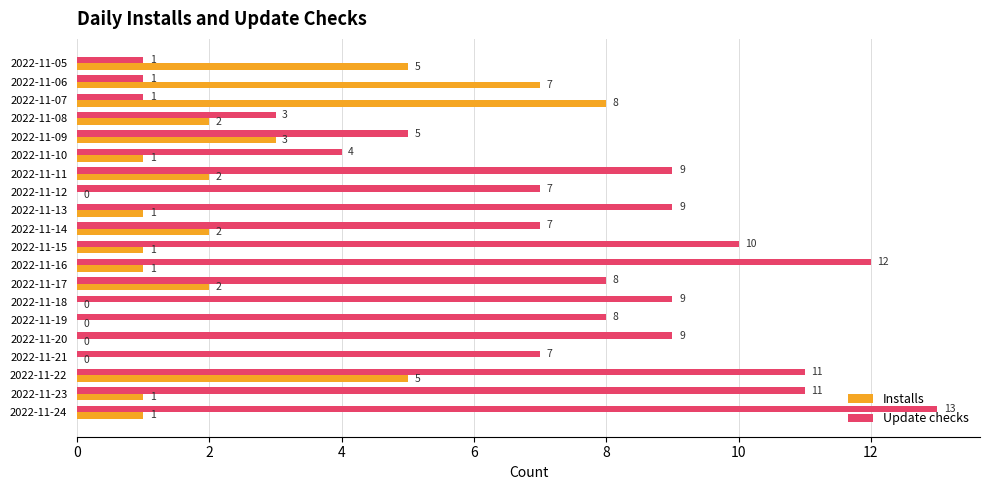

What is the sum of all Update checks values?

145